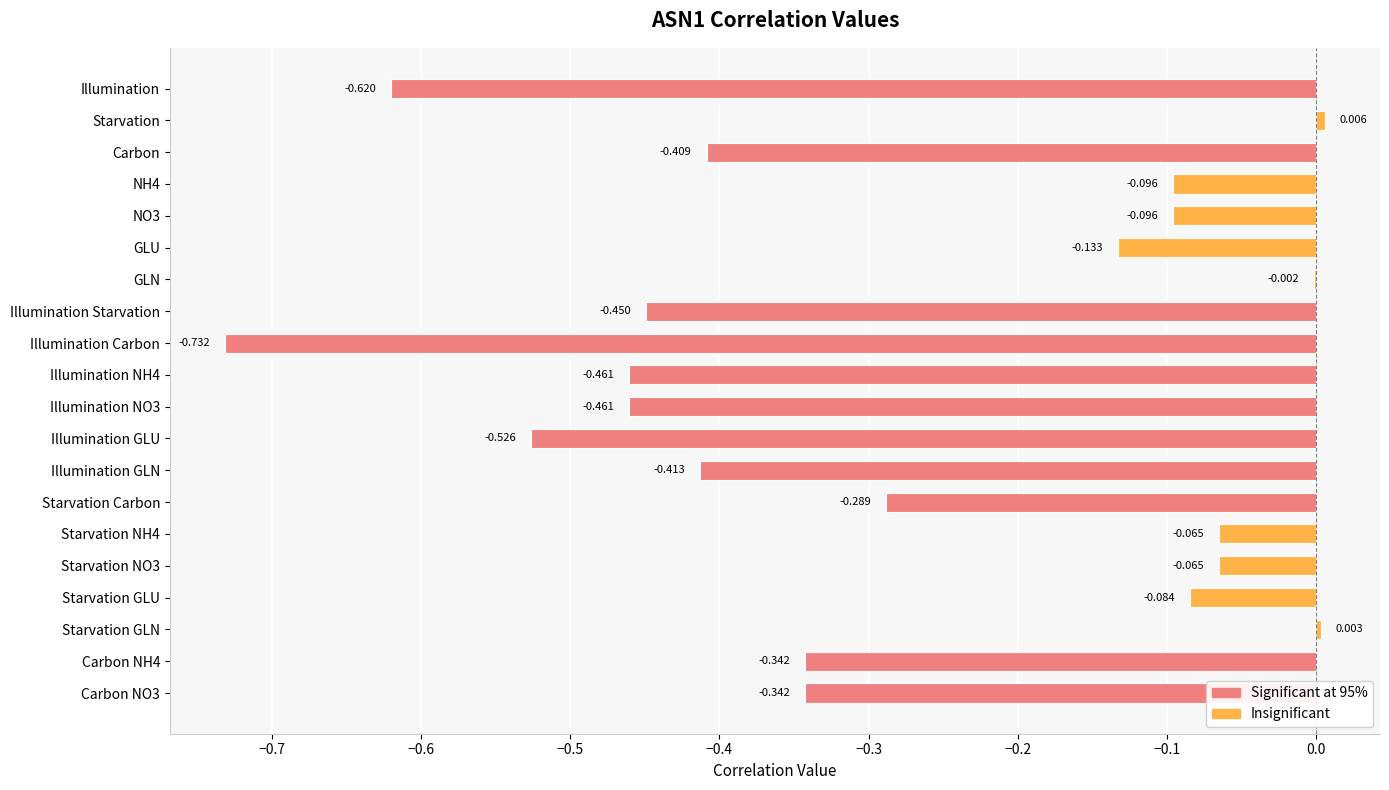

Where is the data nearest to the value 0?

GLN